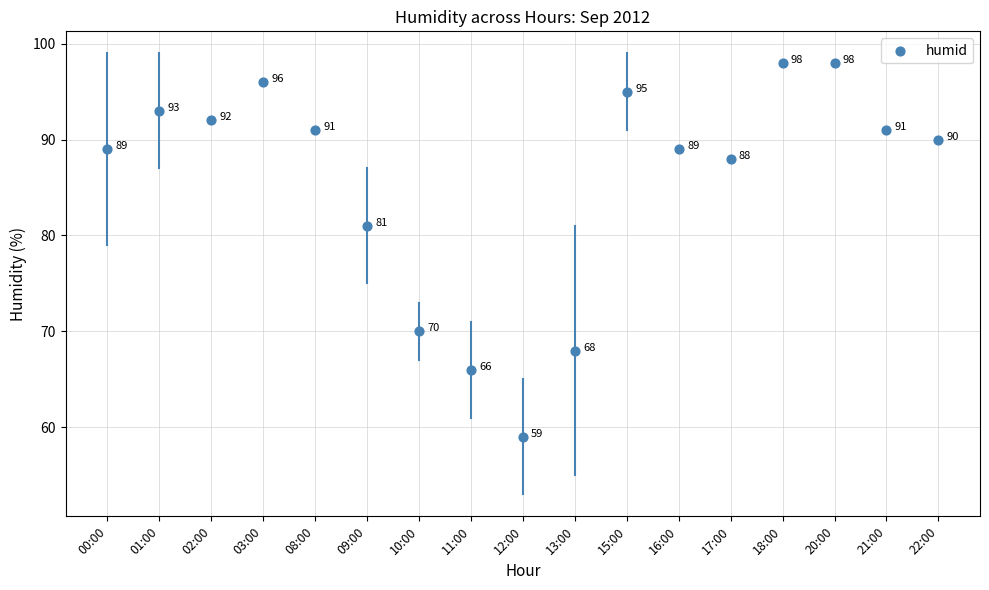

What is the range of Y values (max minus min)?

39